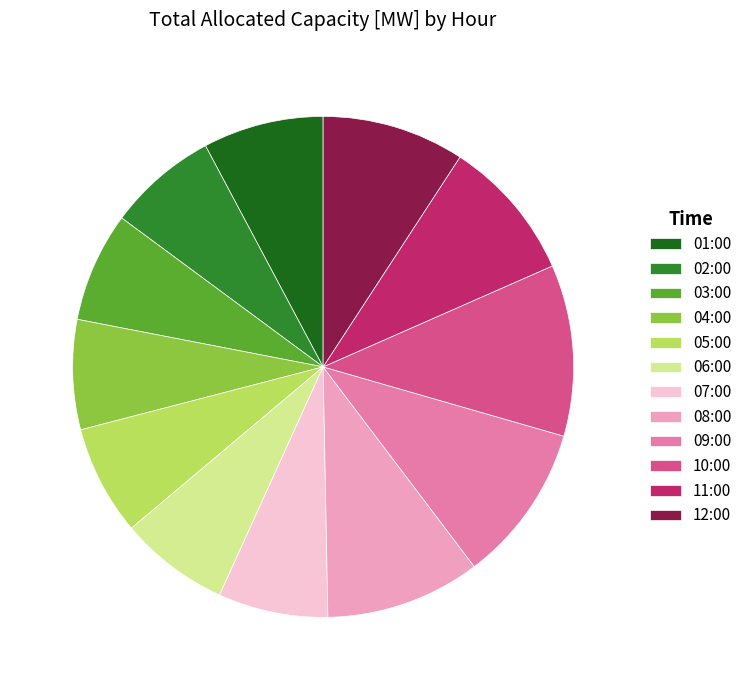

Between 12:00 and 03:00, which is larger?

12:00